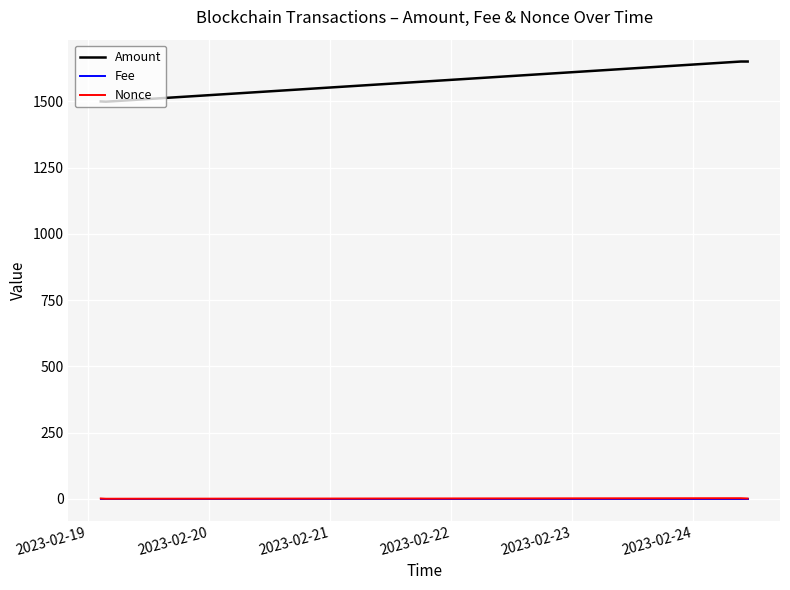

What are all the series names shown in the legend?

Amount, Fee, Nonce